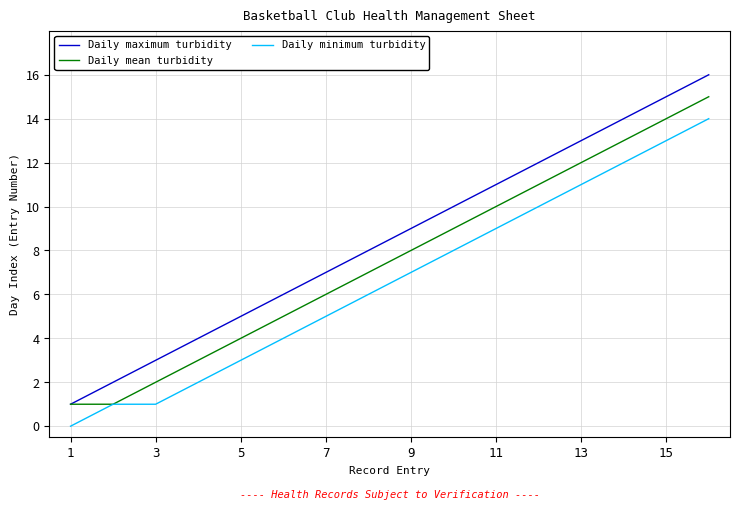

Rank the series by their maximum value, from lowest to highest.

Daily minimum turbidity, Daily mean turbidity, Daily maximum turbidity